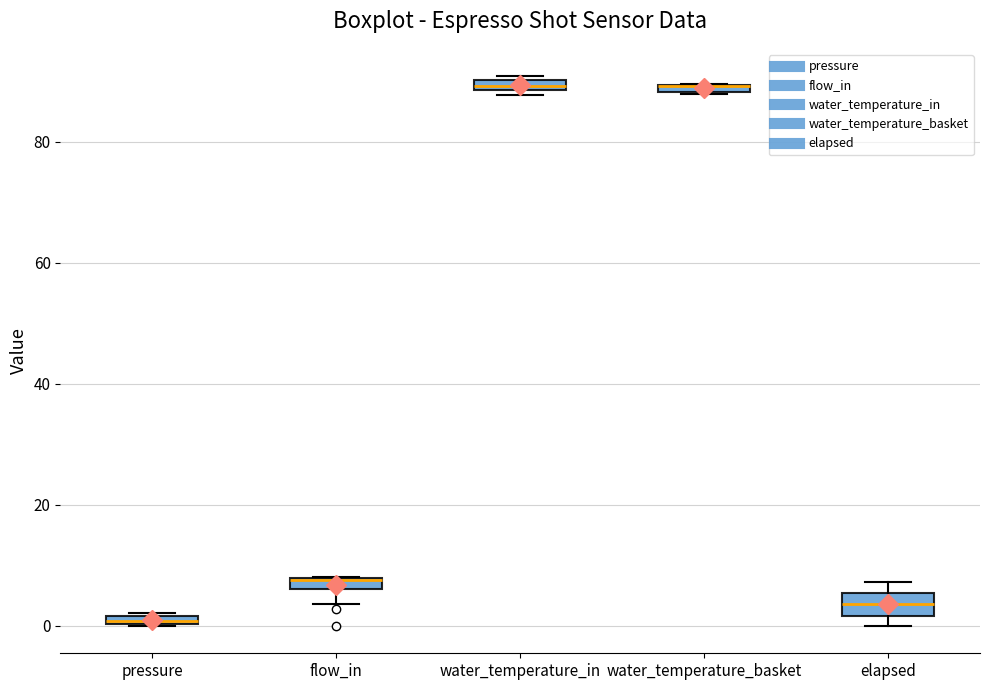

Where does the lower whisker of the box for flow_in end on the y-axis? The values are not printed on the chart, so give them approximately, as read against the axis.

4